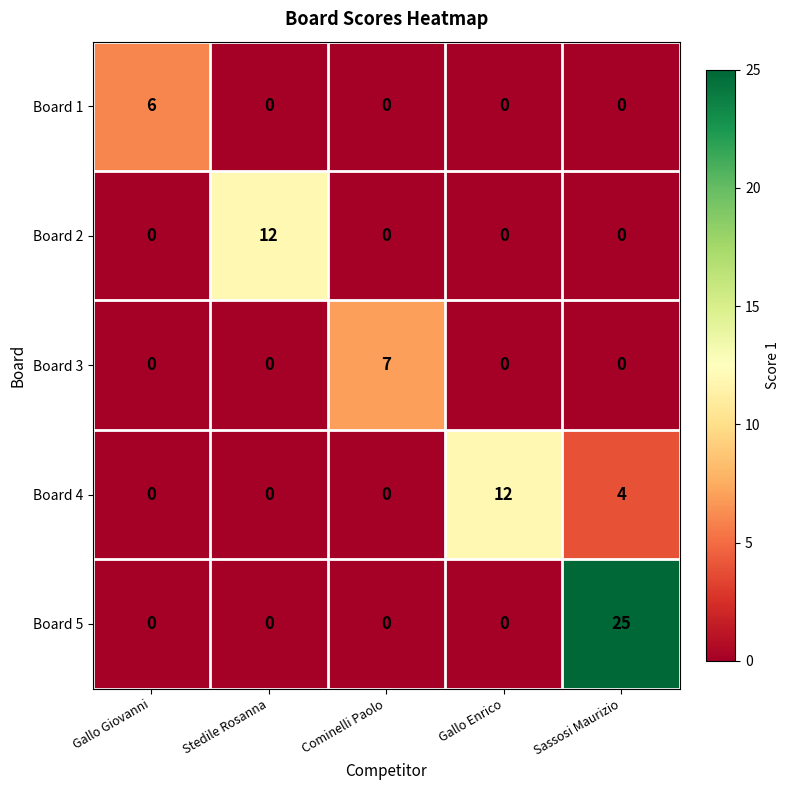

What is the difference between the maximum and minimum values in the Board 2 series?

12